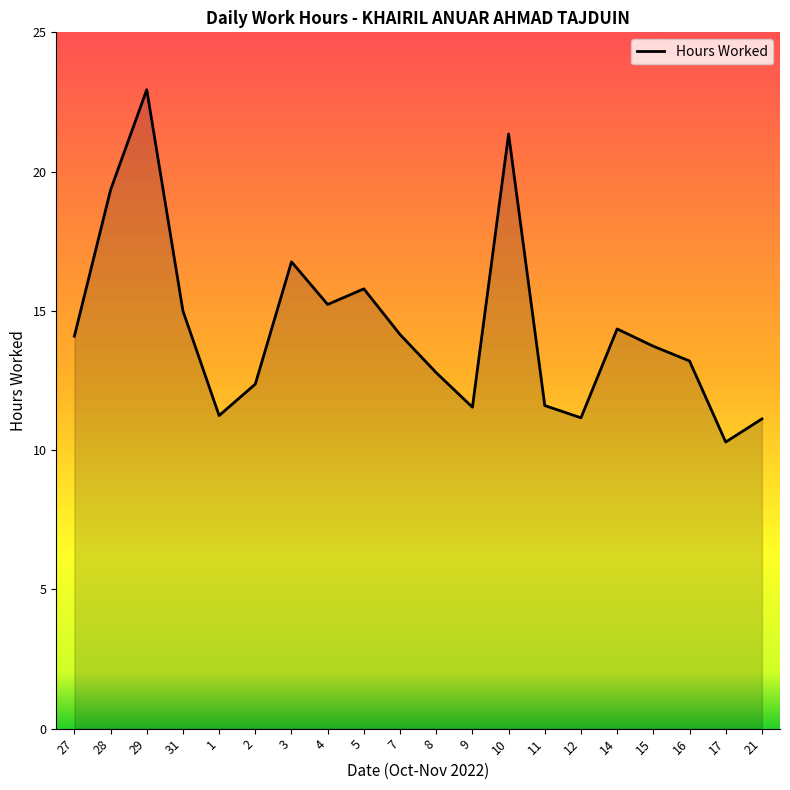

The chart shows a value of 22.9 at 29. True or false?

True